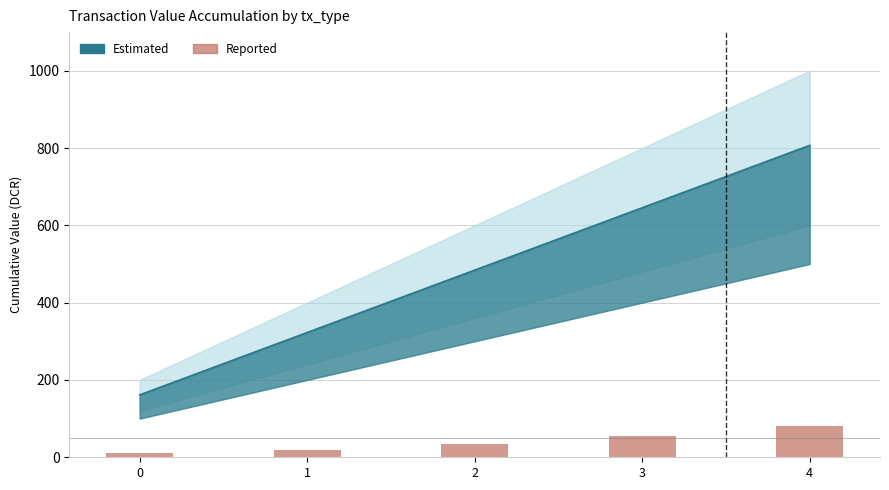

What is the sum of the values at 1 and 4?

100